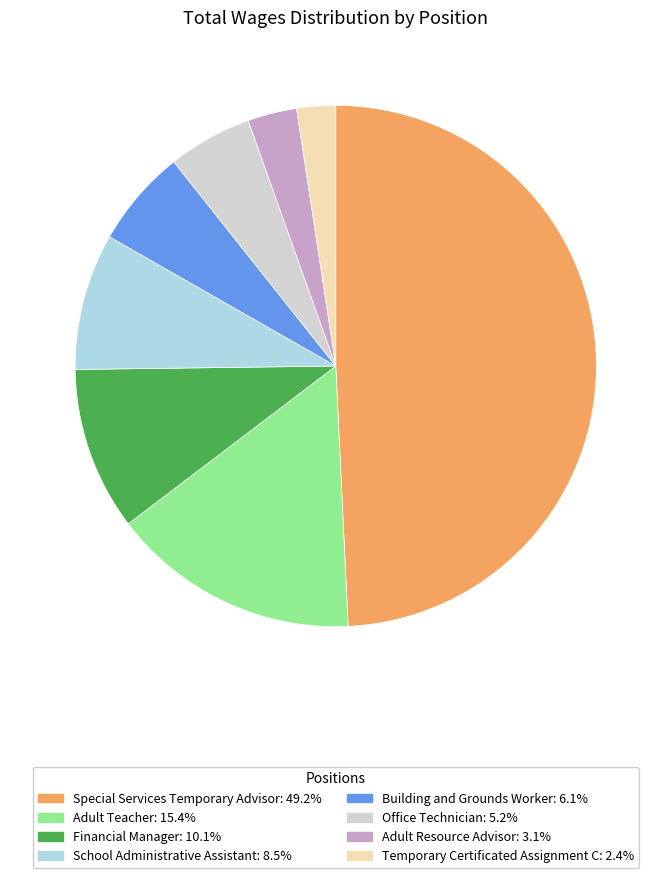

Is the sum of Special Services Temporary Advisor and Temporary Certificated Assignment C greater than half?

Yes